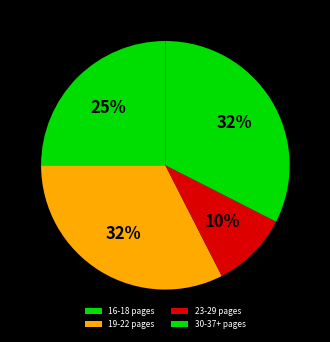

Which category has the biggest portion of the pie?

30-37 pages